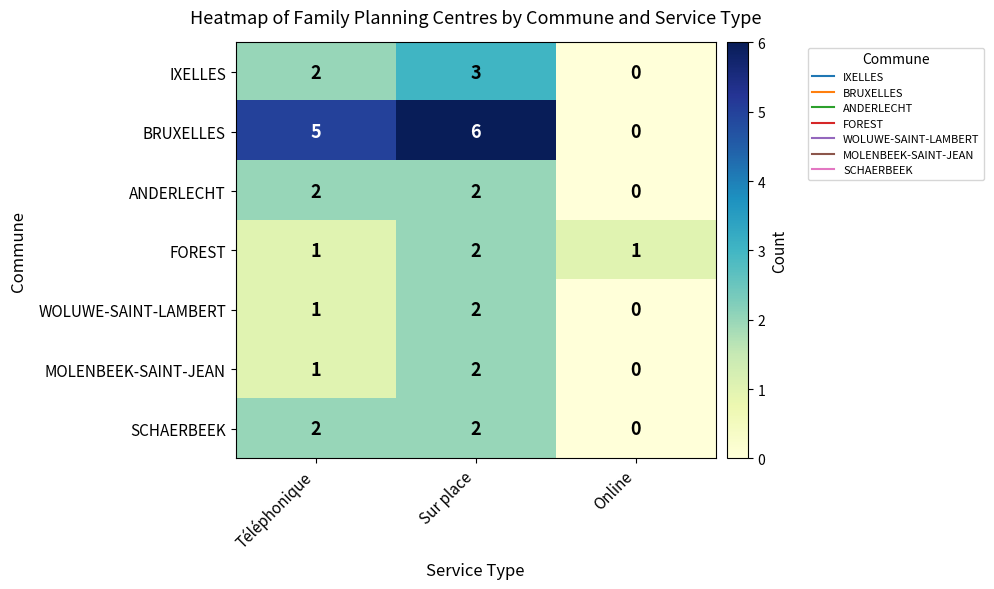

How many data points does each series have?

3